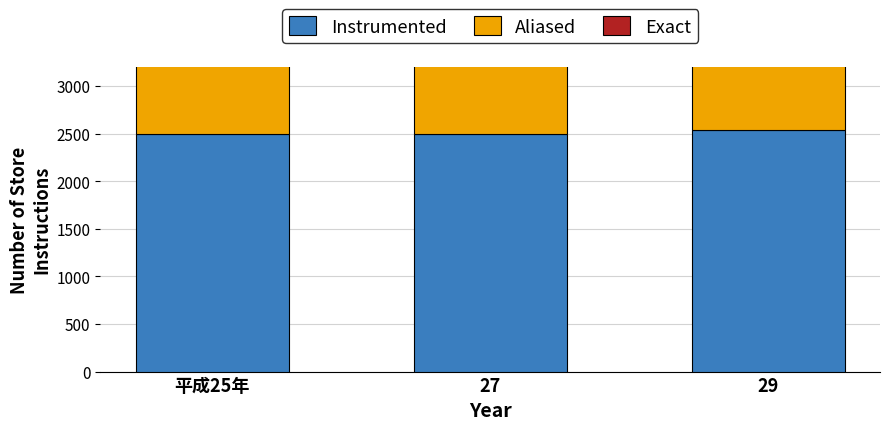

What is the difference between the Instrumented values at 27 and 29?

35.0